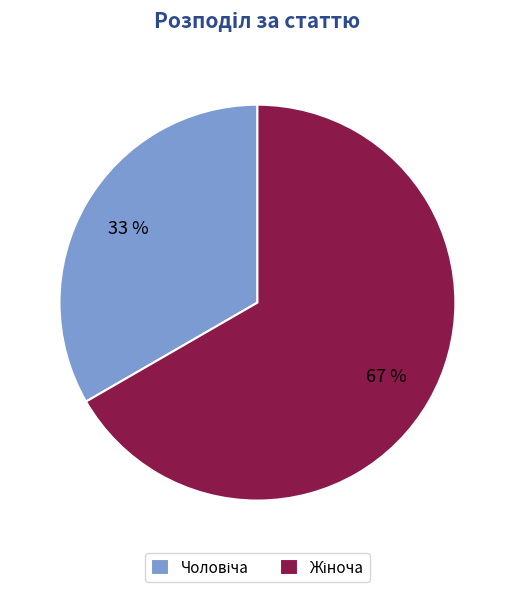

To the nearest percent, what is the average slice percentage?

50%